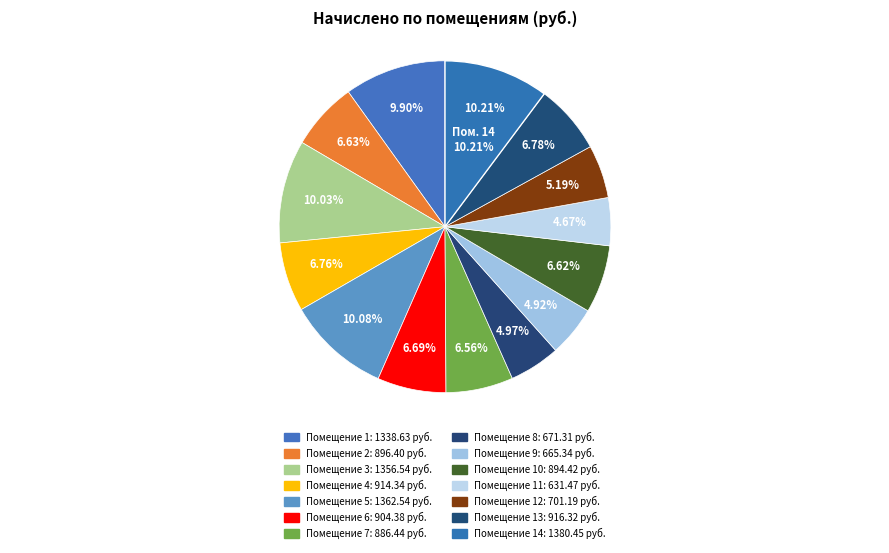

Count the number of slices in the pie.

14